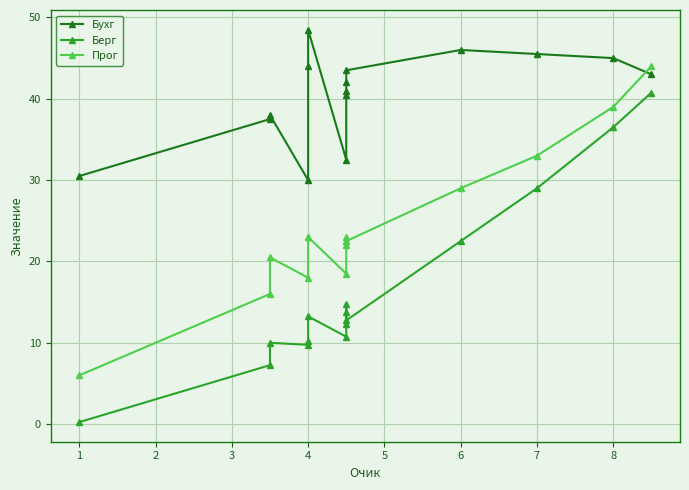

At how many categories does at least one series exceed 42?

7